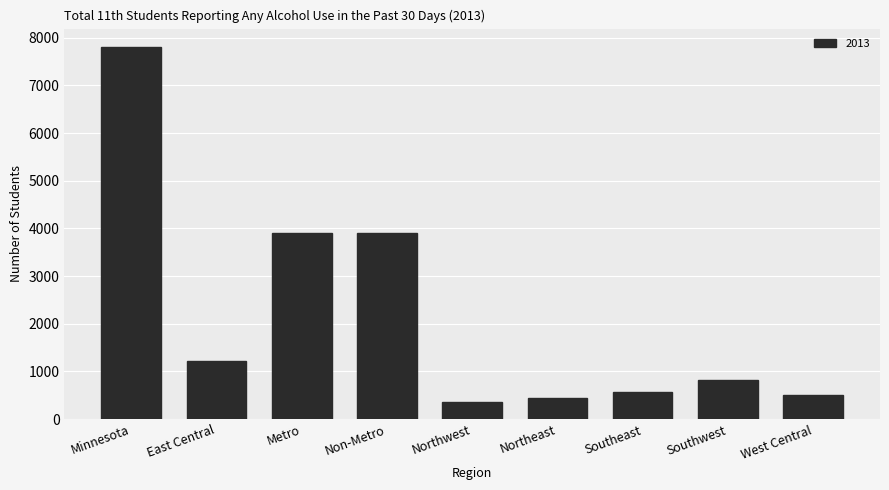

How many bars are there in total?

9